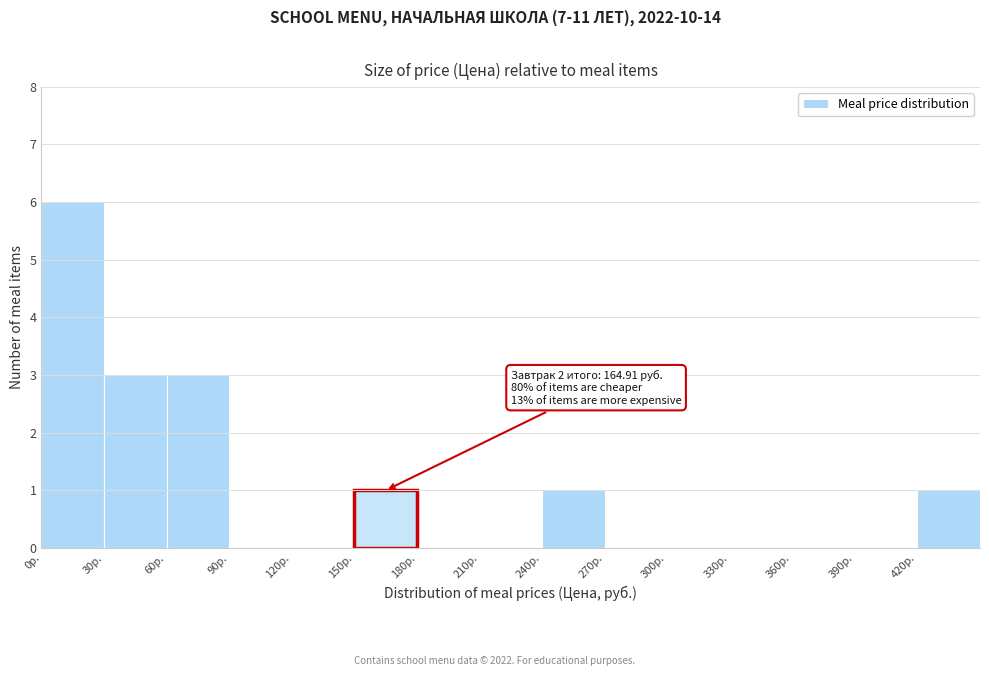

Over which range of the x-axis is the bar tallest?

0 to 30